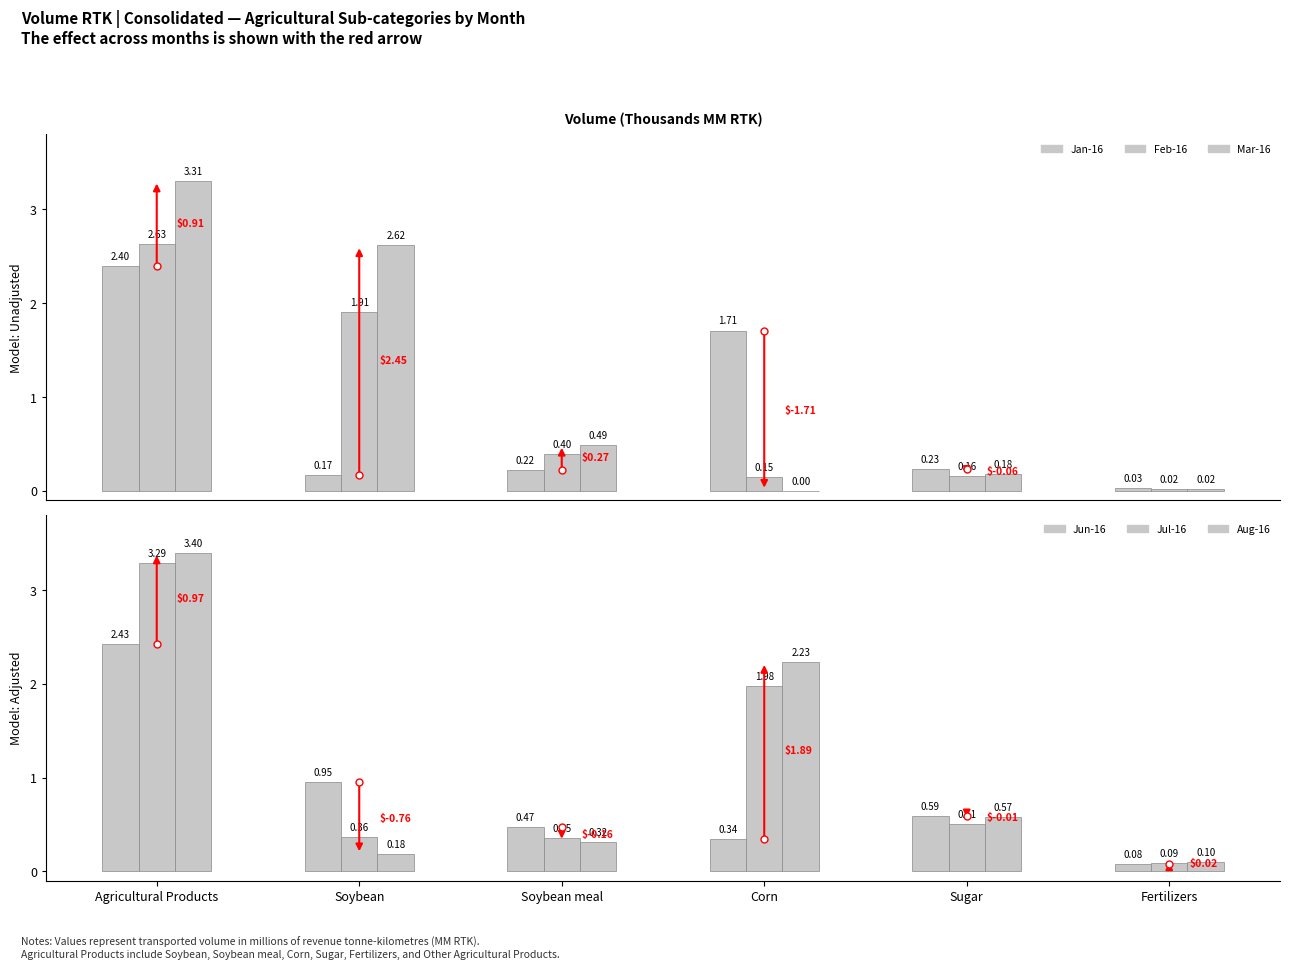

Between Sugar and Soybean, which is larger?

Sugar